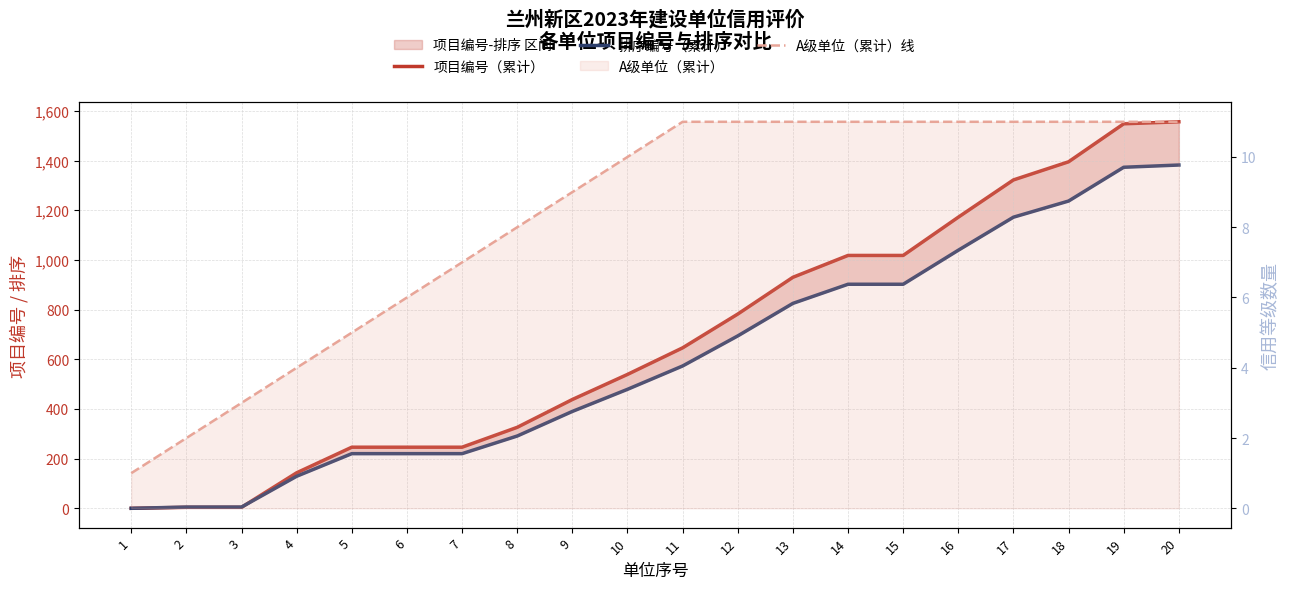

Reading left to right, transcribe all the data shown in this chart.

项目编号（累计）: 0	4	4	143	246	246	246	326	438	539	646	782	930	1018	1018	1172	1322	1395	1548	1556
排序编号（累计）: 0	5	5	129	220	220	220	291	390	479	573	694	825	902	902	1039	1172	1237	1373	1382
A级单位（累计）线: 1	2	3	4	5	6	7	8	9	10	11	11	11	11	11	11	11	11	11	11